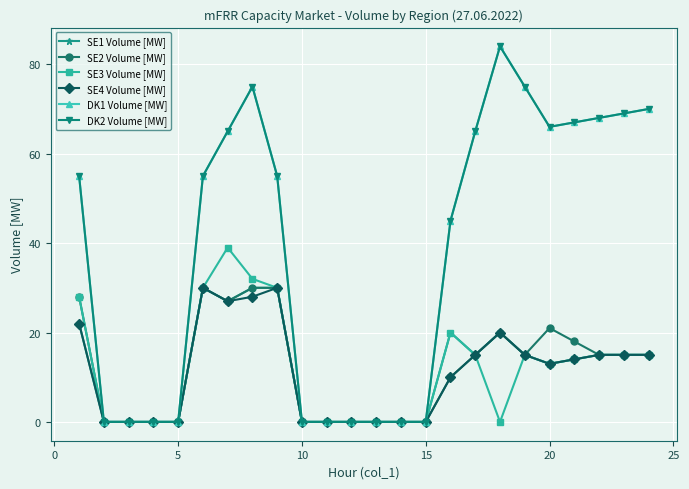

How many interior local valleys does the SE2 Volume [MW] series have?

2